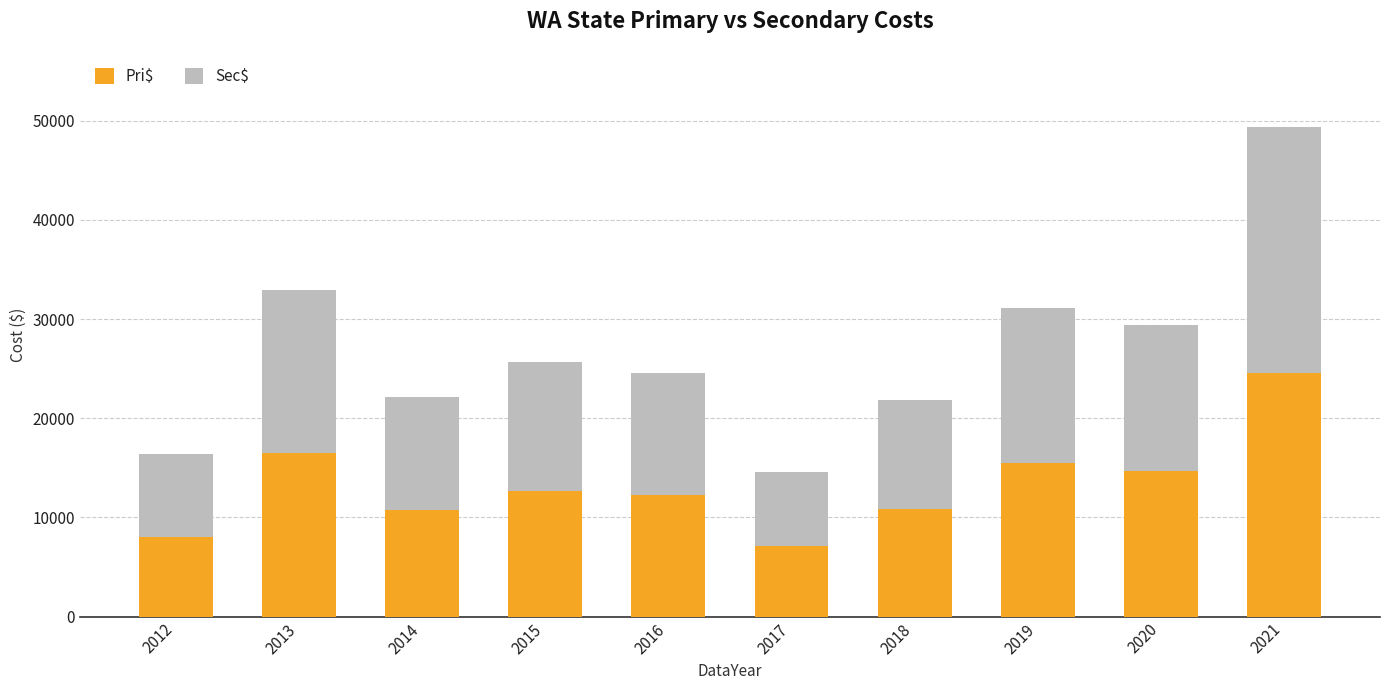

What is the total value across all series at 2015?

25687.1